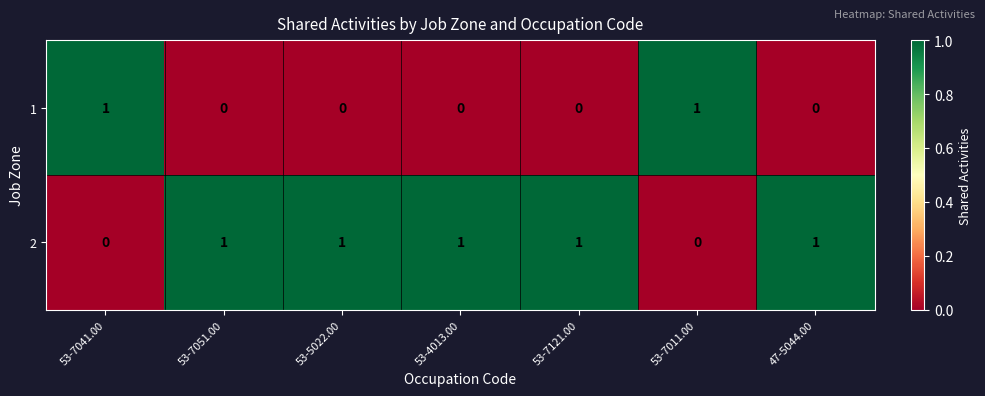

Count the 2 values in the range 0 to 1.

7